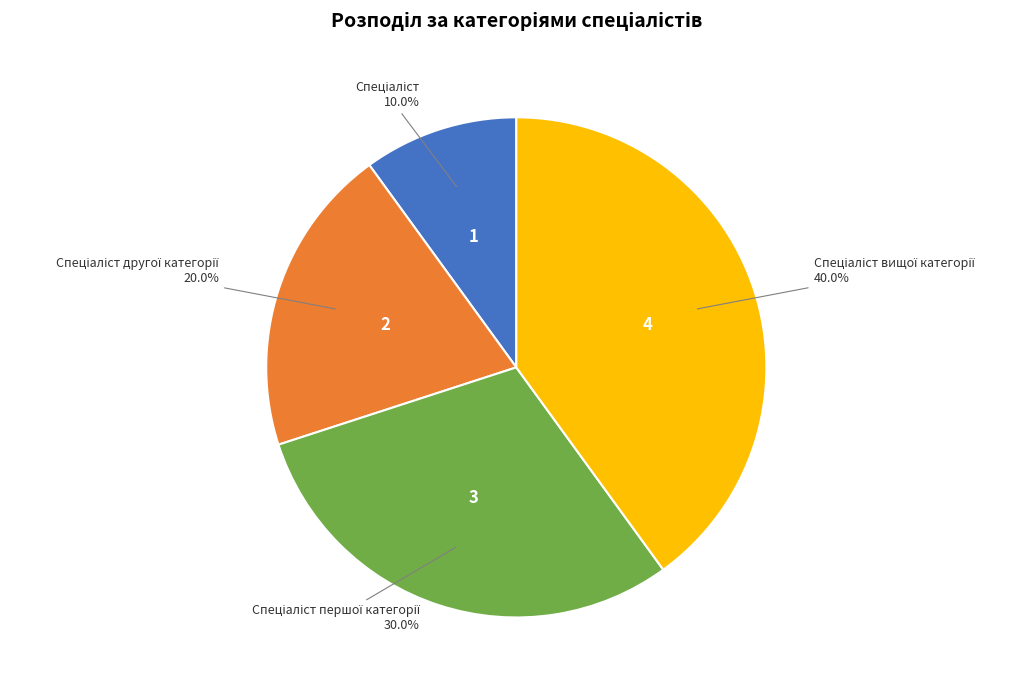

Is there any slice that represents more than half of the pie?

No